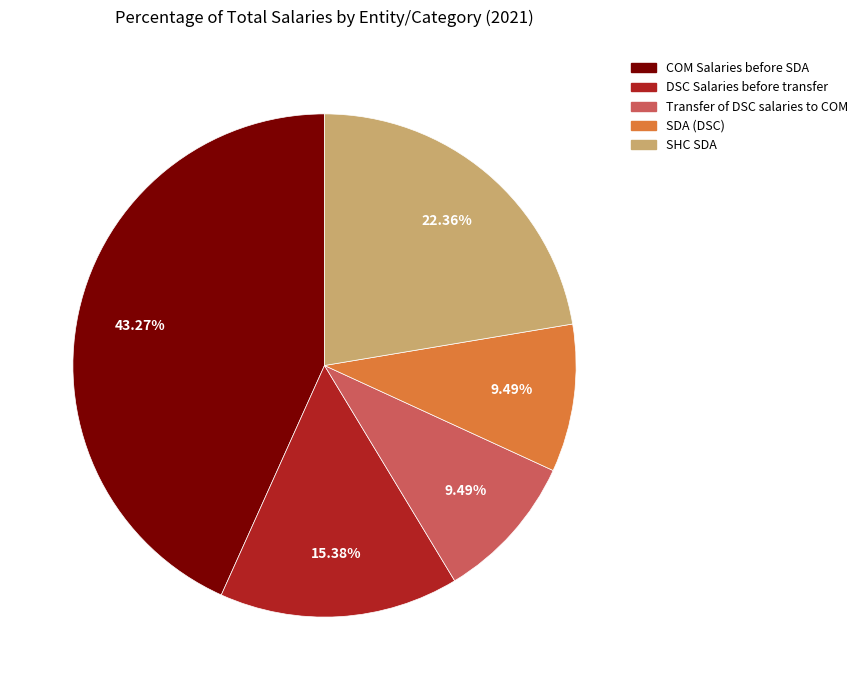

Which category has the biggest portion of the pie?

COM Salaries before SDA